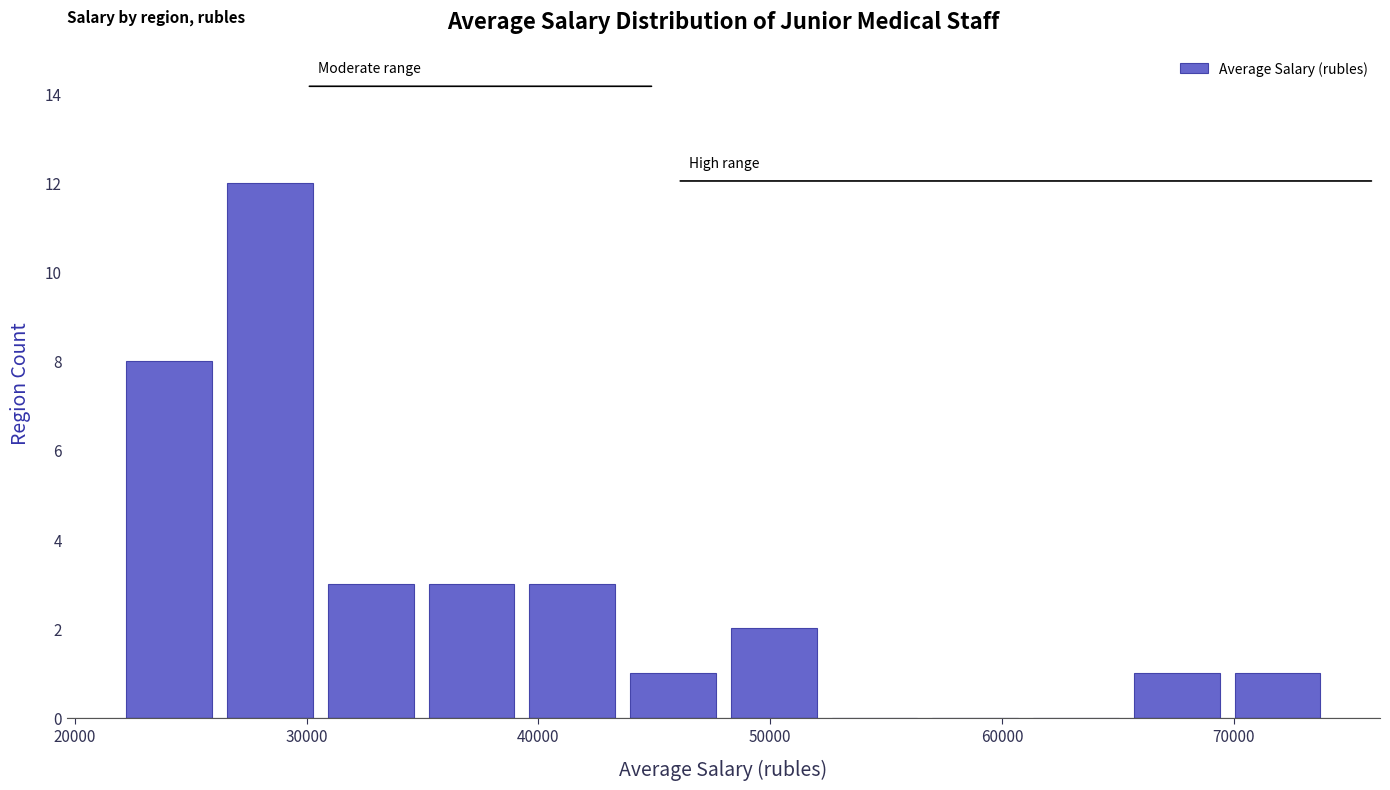

What is the height of the bar covering 48000 to 52000 on the x-axis? Neither the bar edges nor the heights are printed on the chart, so give them approximately, as read against the axes.

2